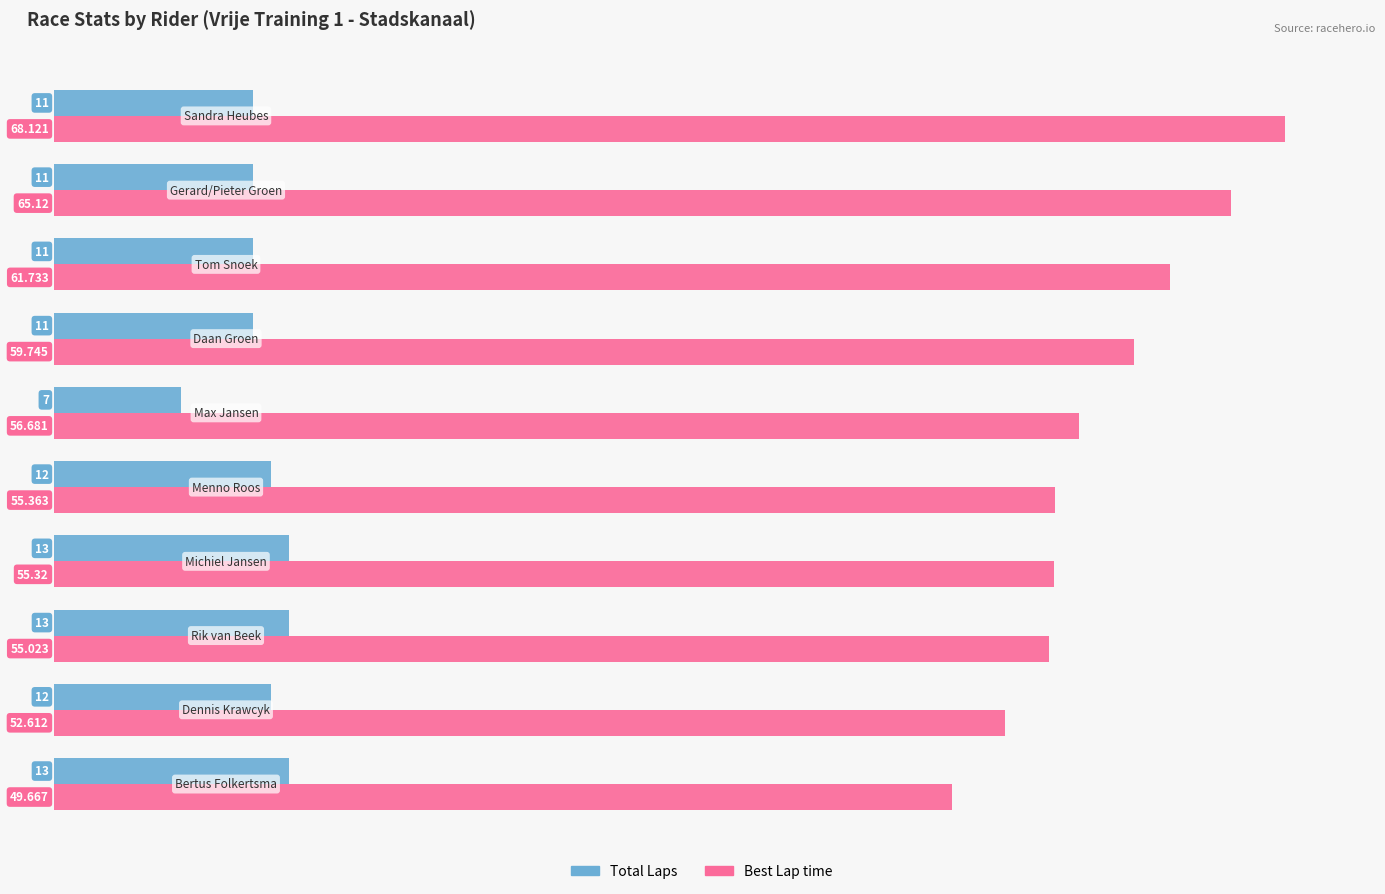

What is the average value of the Best Lap time series?

57.9